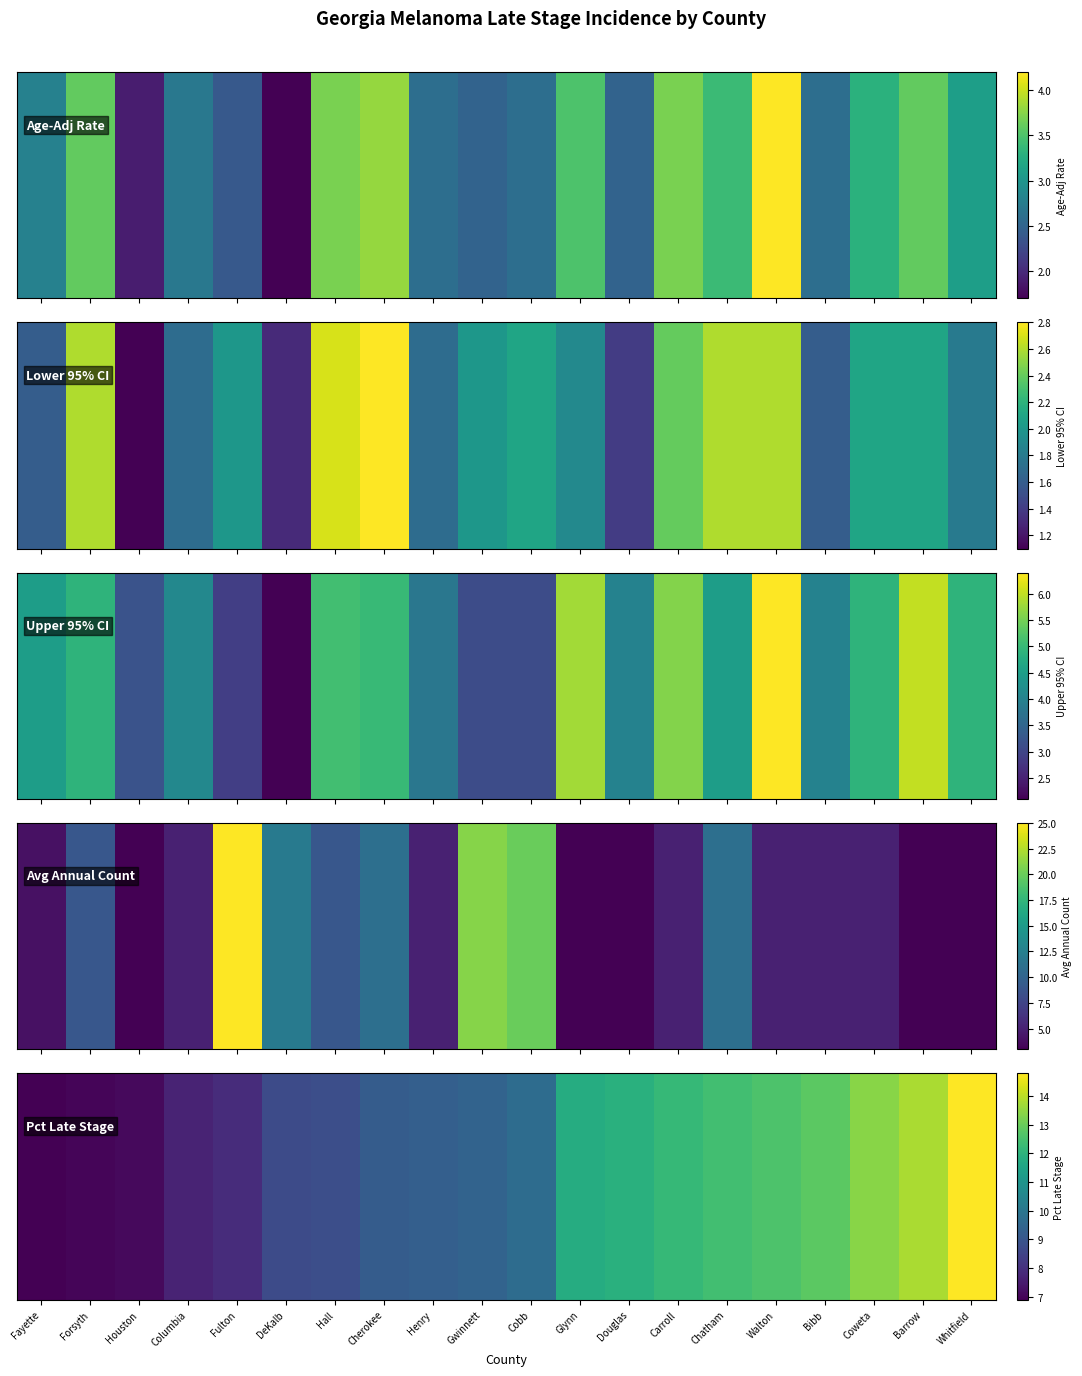

The chart shows a value of 0.1 at Columbia. True or false?

True